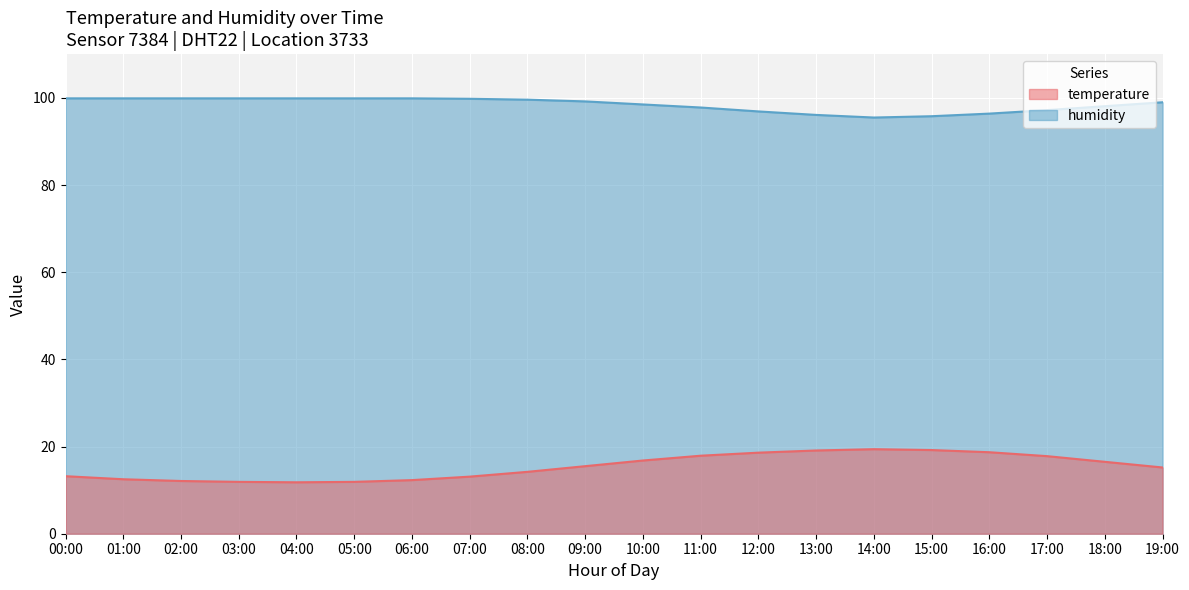

At how many categories does at least one series exceed 88?

20